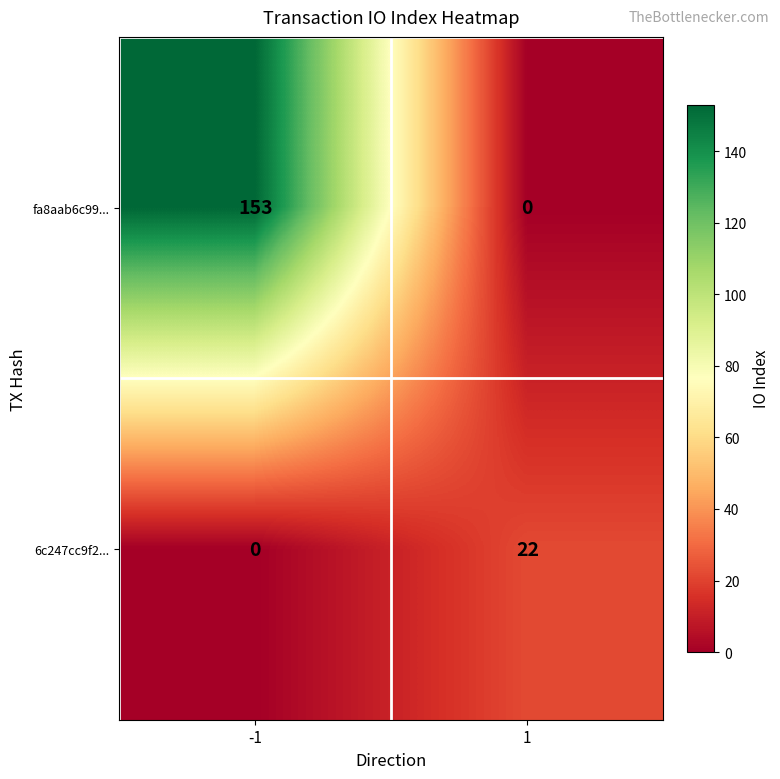

The value of fa8aab6c99... at -1 is 153. True or false?

True